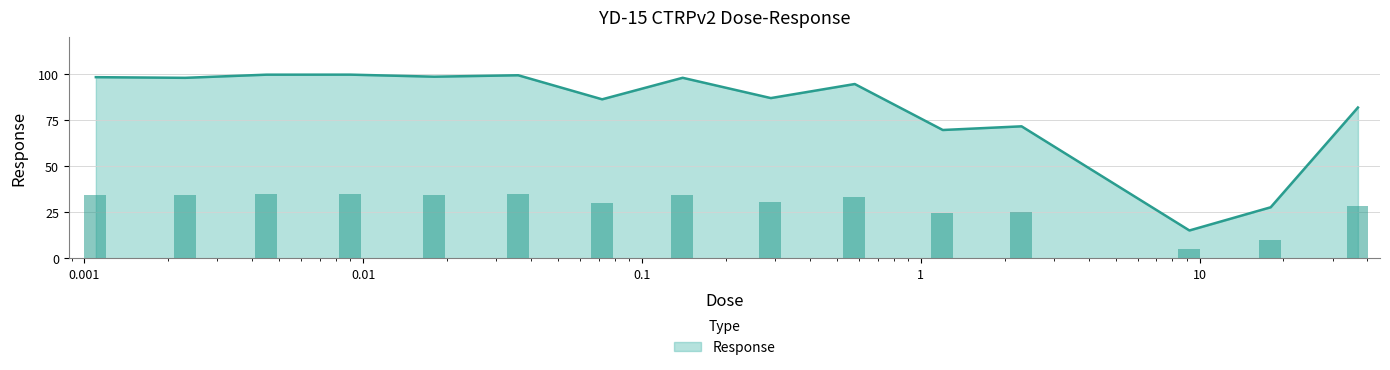

What is the ratio of the value at 9.2 to the value at 1.2?

0.2